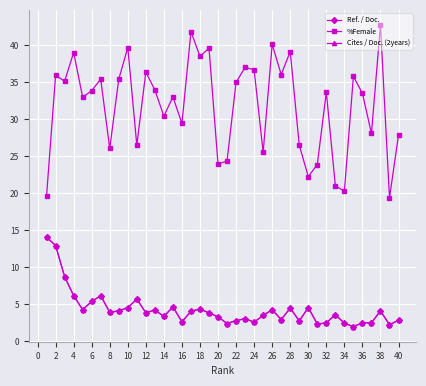

Is this an area chart (filled region under the line)?

No